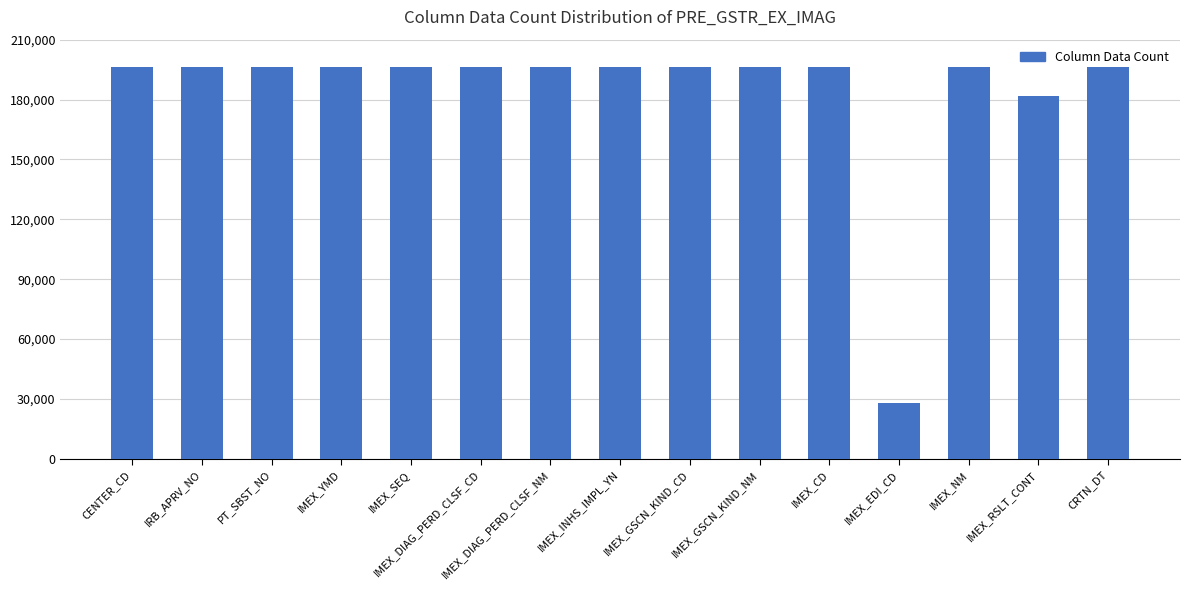

What is the difference between the second highest and minimum values?

168392